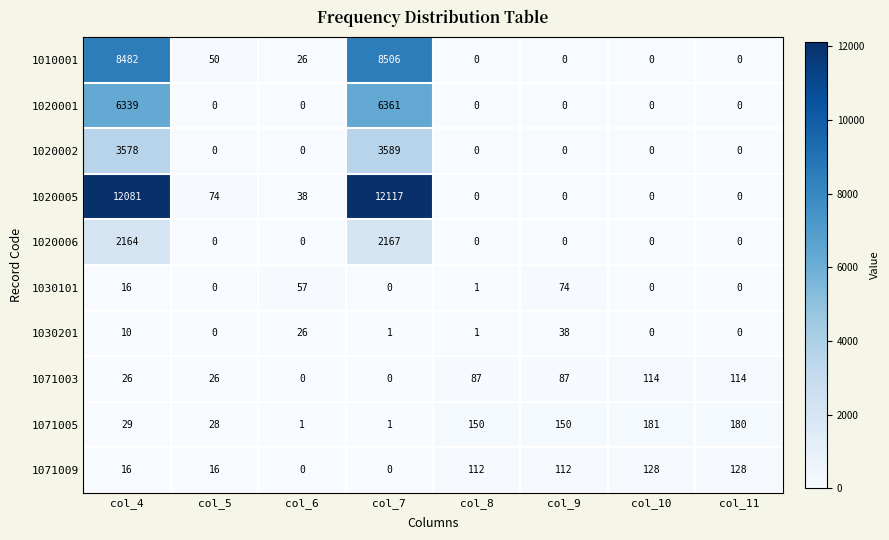

How many distinct data groups are displayed?

10